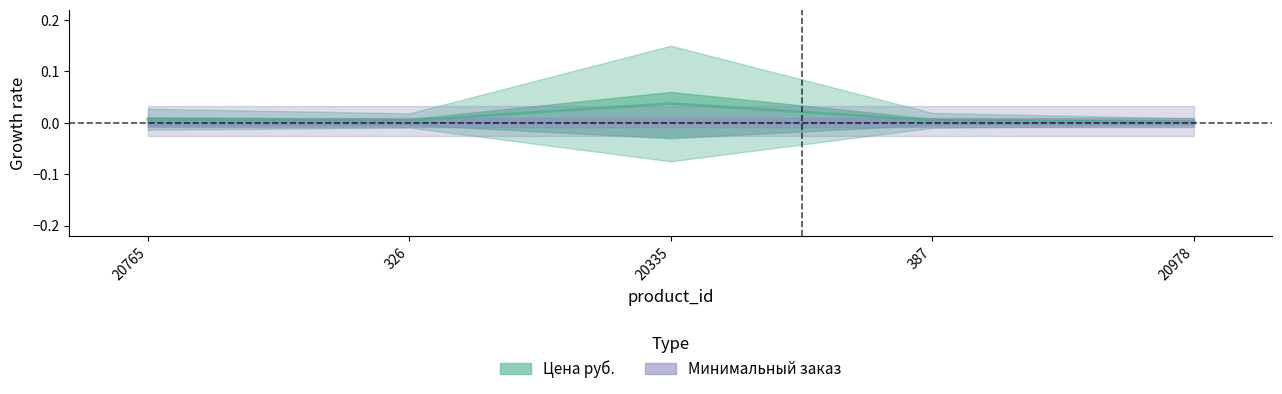

Which category has the lowest value across all series?

20765